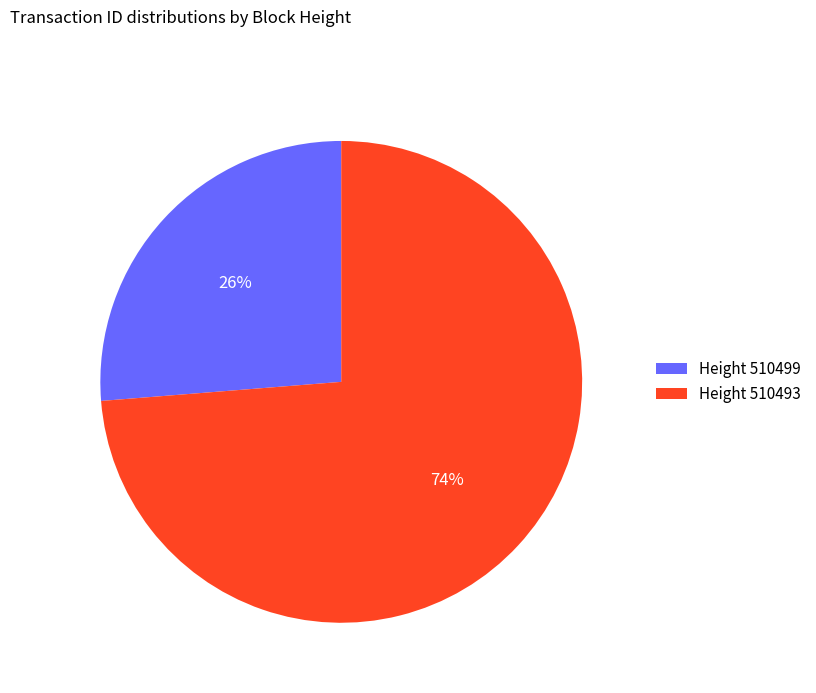

To the nearest percent, what portion does Height 510499 represent?

26%